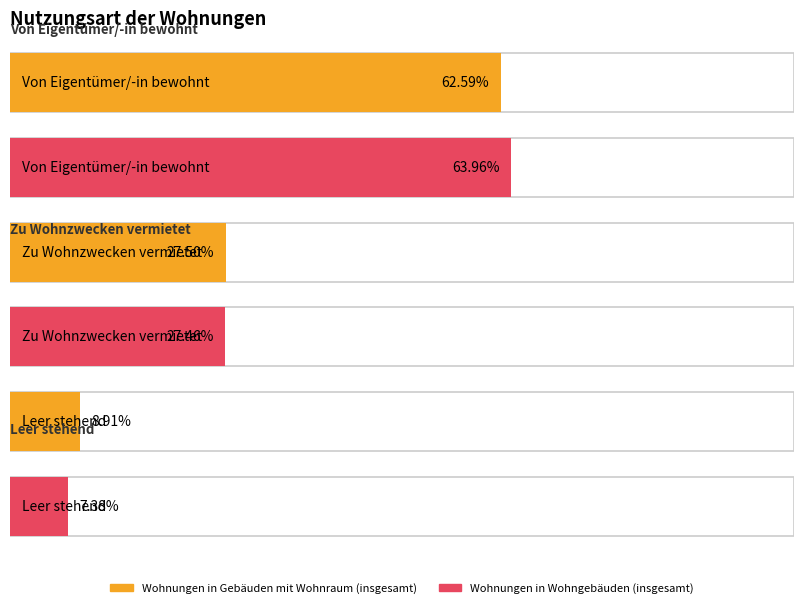

What is the label of the 2nd bar from the left?

Zu Wohnzwecken vermietet